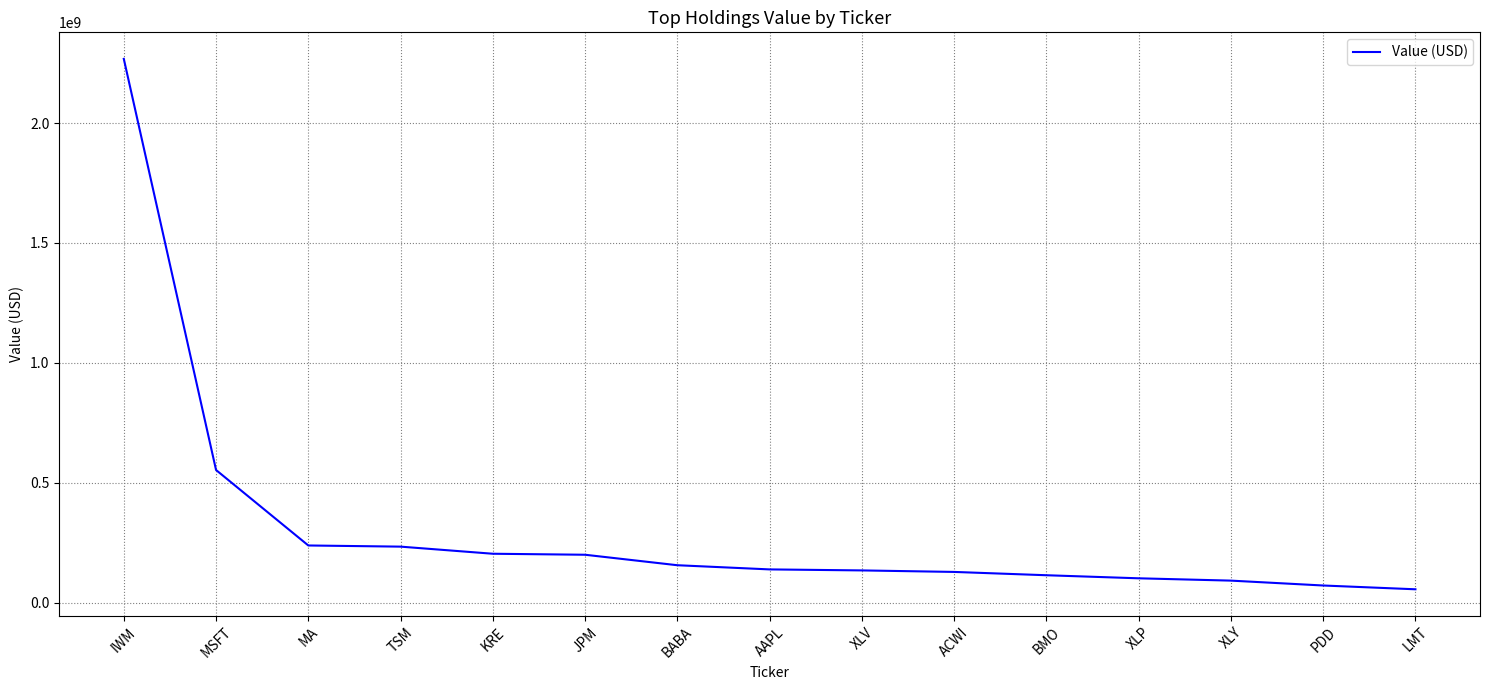

At which label does the data first exceed 138854000?

IWM